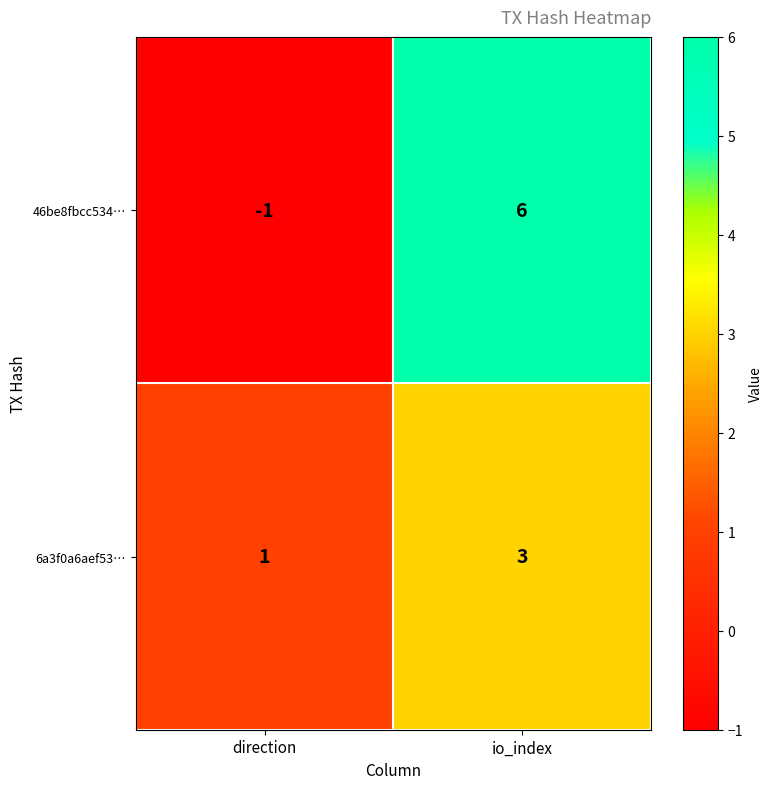

The value of 46be8fbcc534… at io_index is 2. True or false?

False